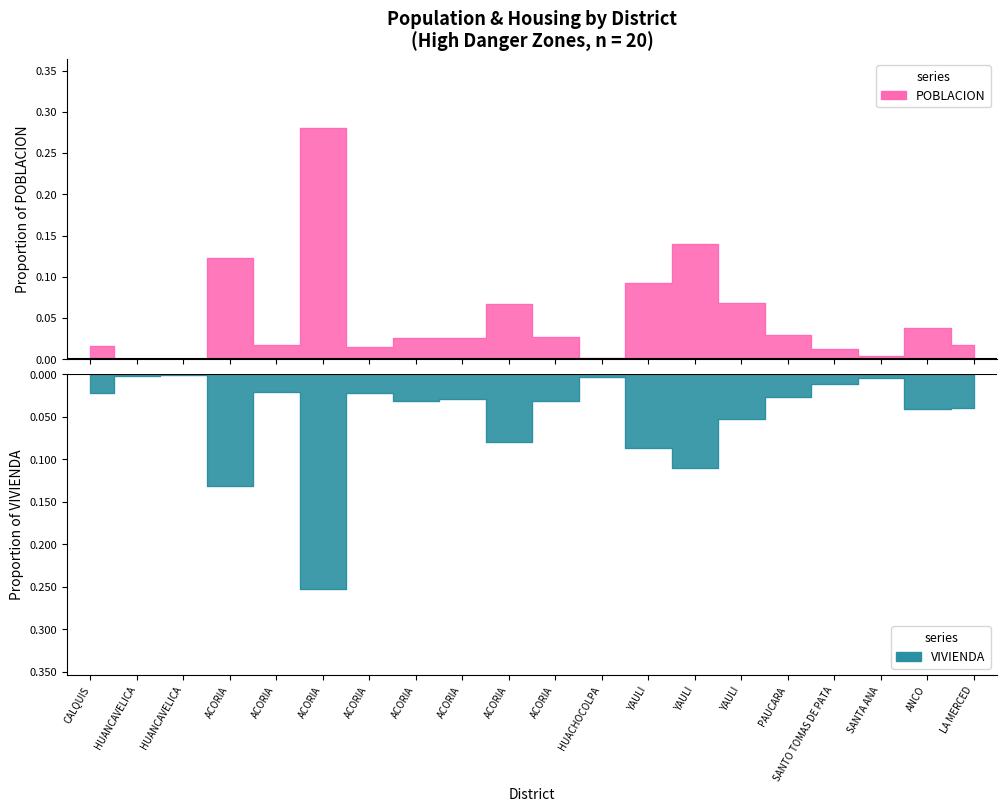

What is the sum of the VIVIENDA values at ACORIA and ACORIA?

-0.2